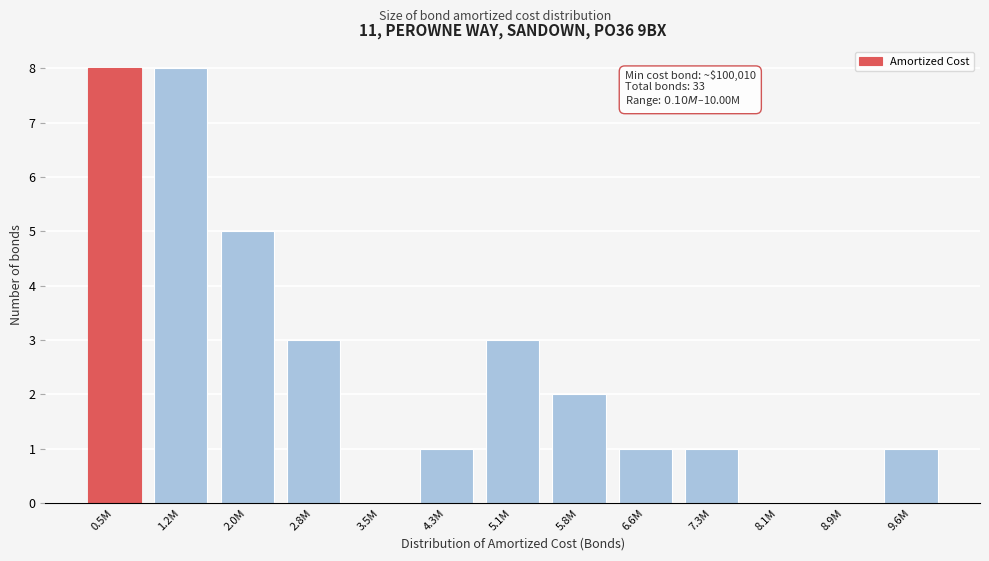

Reading left to right, extract all data points from this chart.

0.5M=8	1.2M=8	2.0M=5	2.8M=3	3.5M=0	4.3M=1	5.1M=3	5.8M=2	6.6M=1	7.3M=1	8.1M=0	8.9M=0	9.6M=1